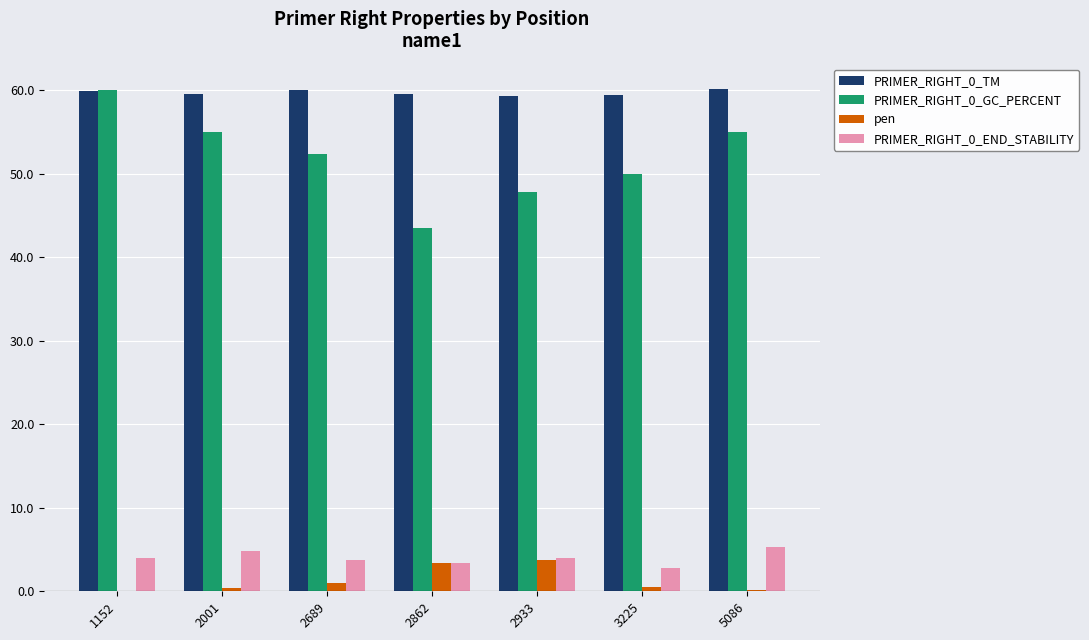

What is the total value across all series at 2001?

119.9